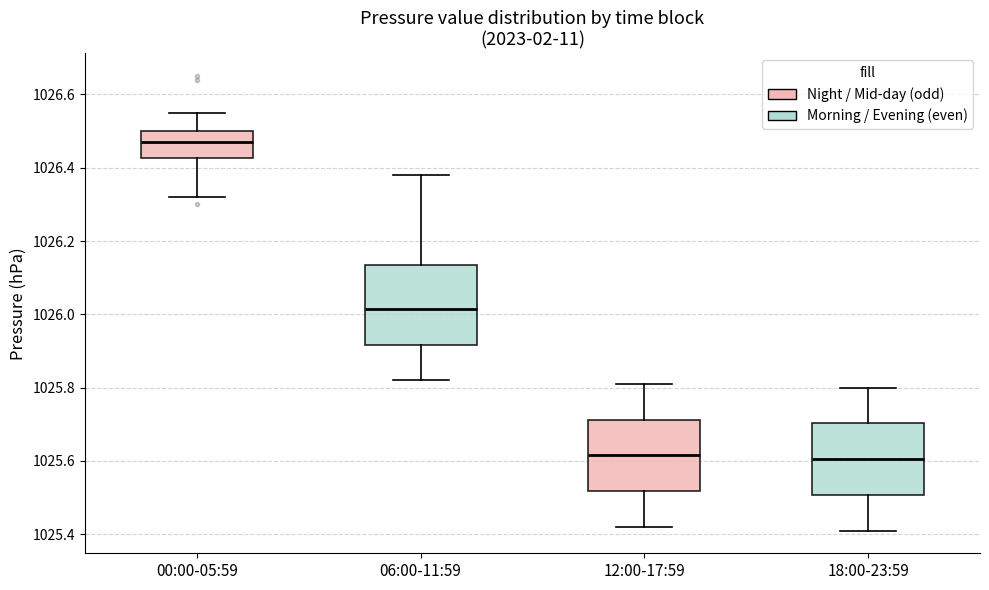

Which box is the tallest, from its lower edge to its upper edge?

06:00-11:59